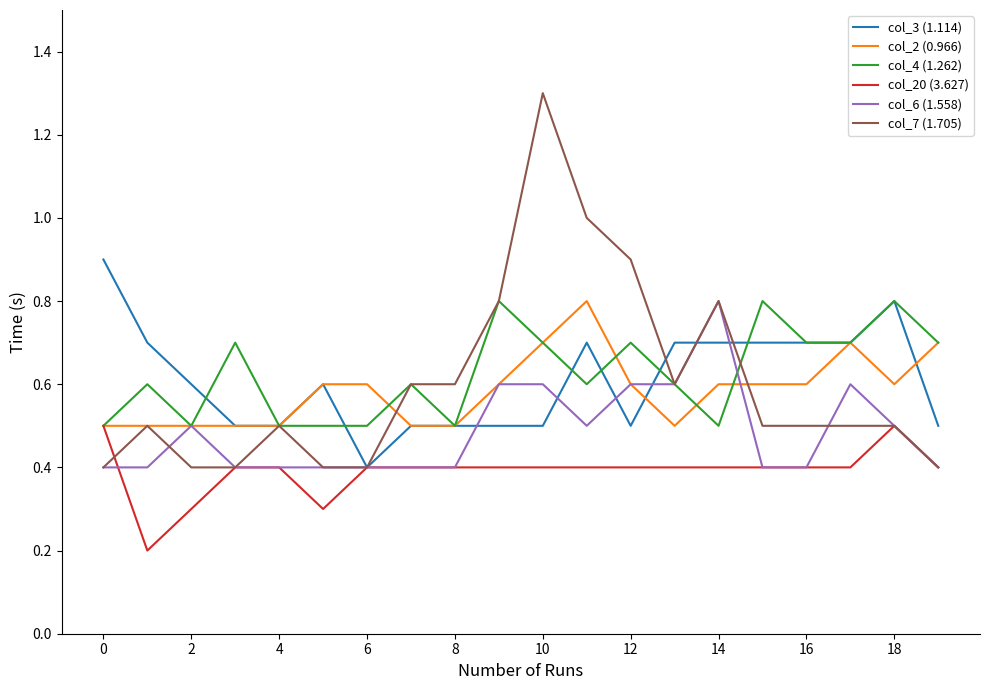

What is the minimum value for col_6 (1.558)?

0.4